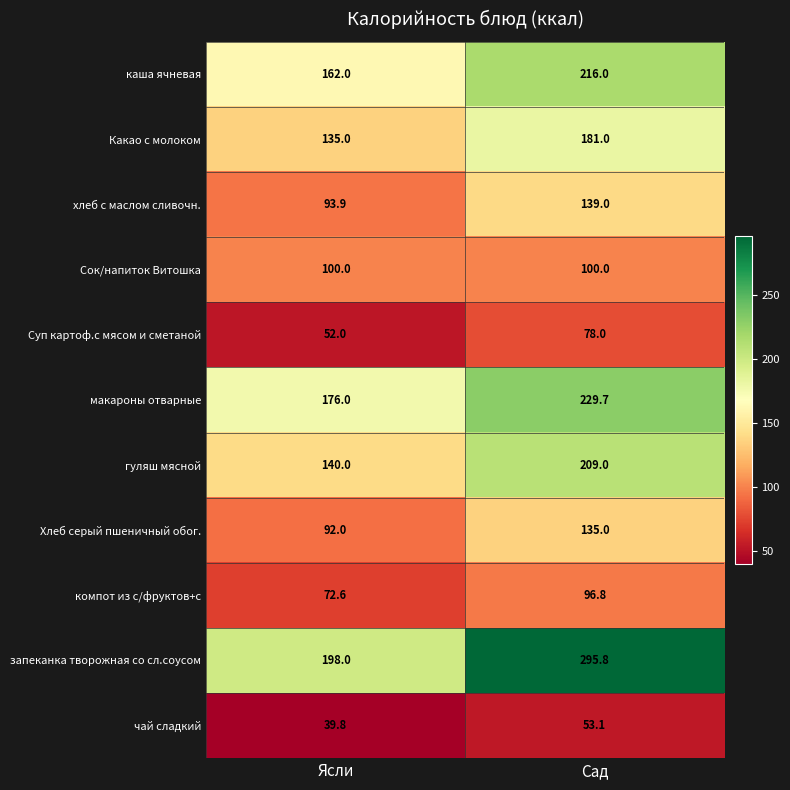

At which label does макароны отварные first exceed 229?

Сад